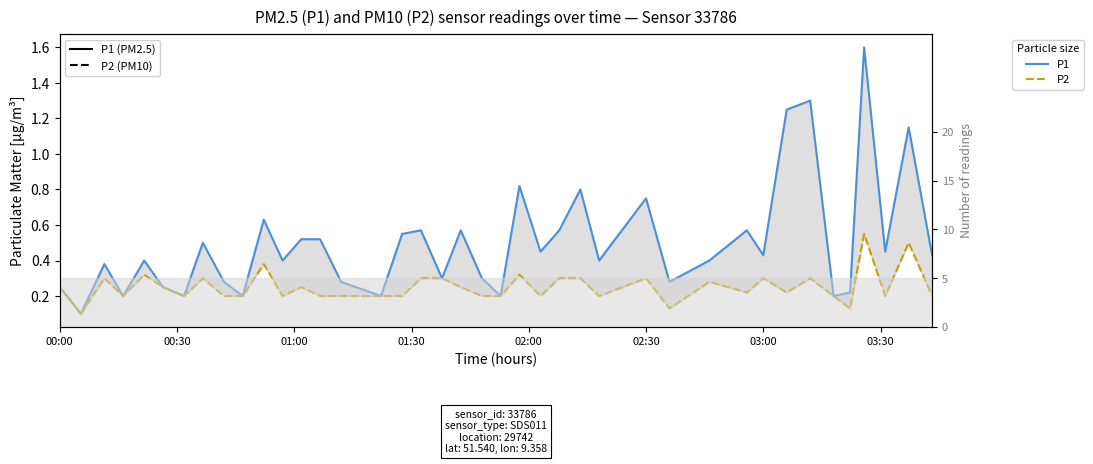

In P2 (PM10), how many points are higher than both neighbors (excluding endpoints)?

12